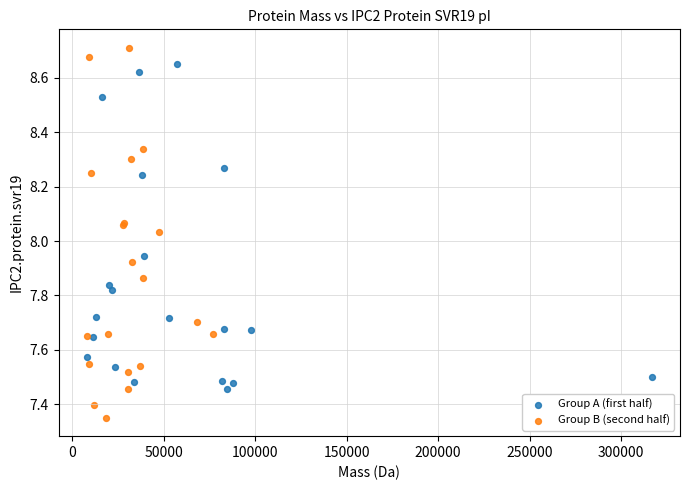

Which series has the widest spread of Y values?

Group B (second half)